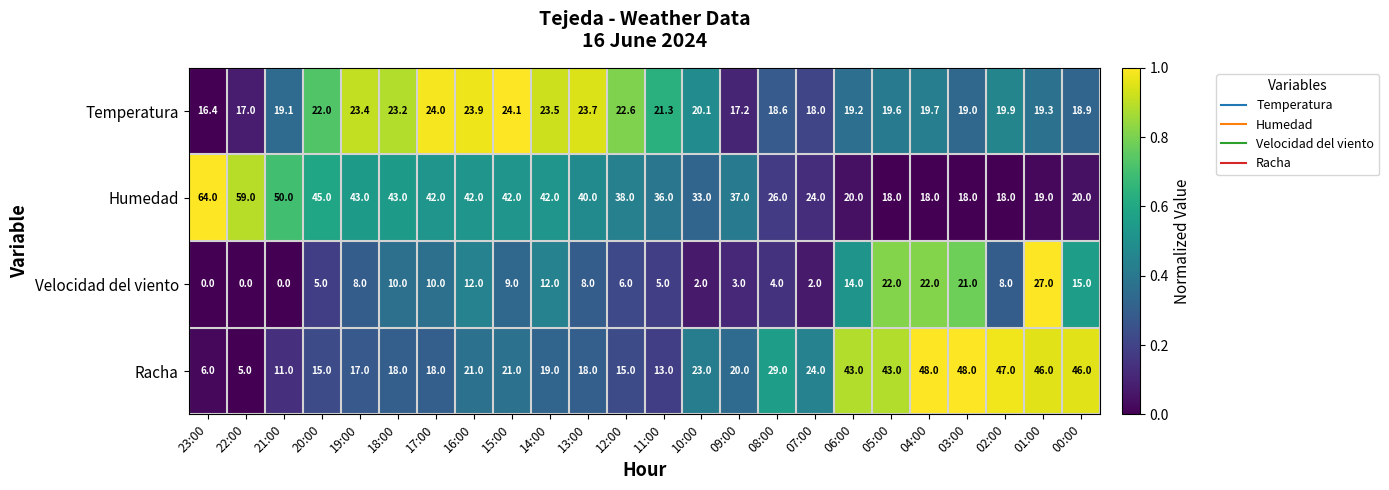

Read the Temperatura value at 01:00.

19.3